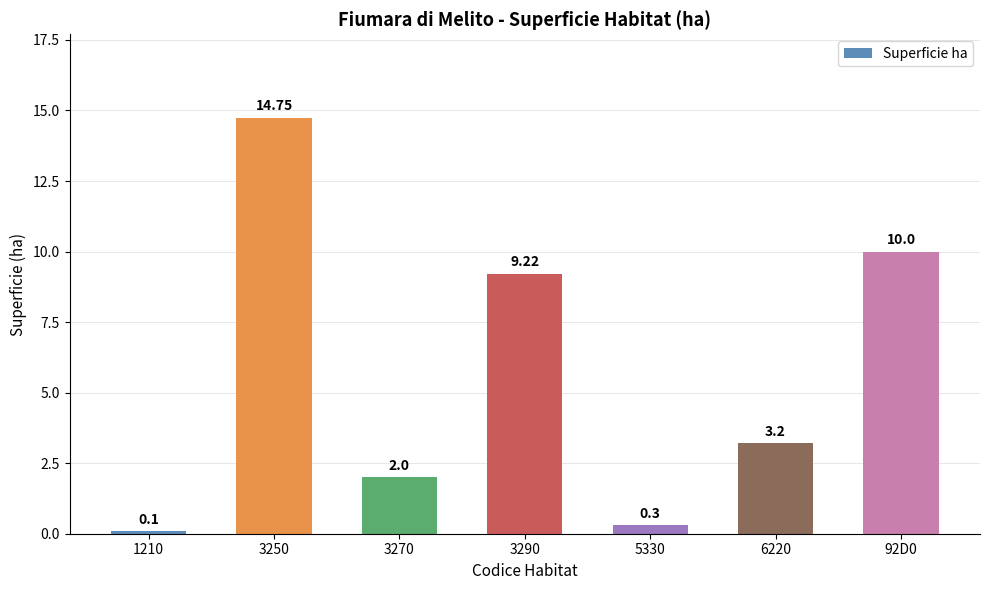

Count the number of categories in the chart.

7